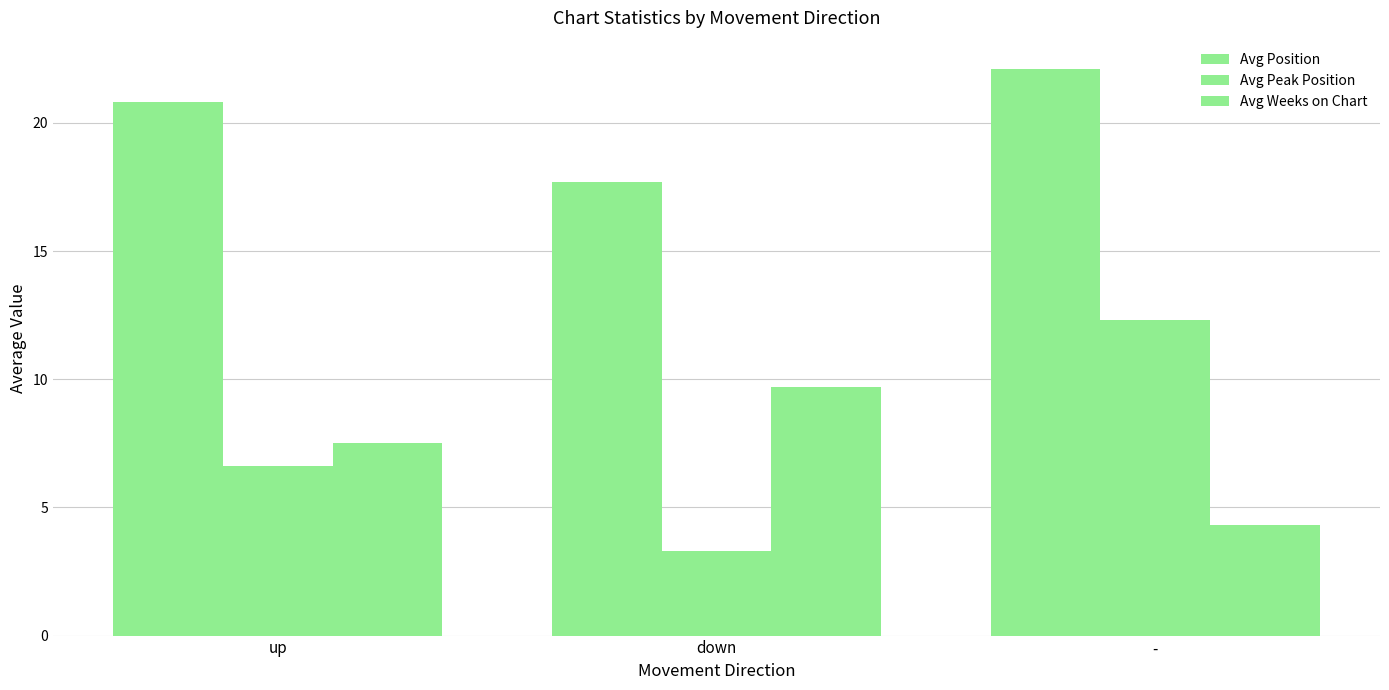

Does the chart contain stacked bars?

No